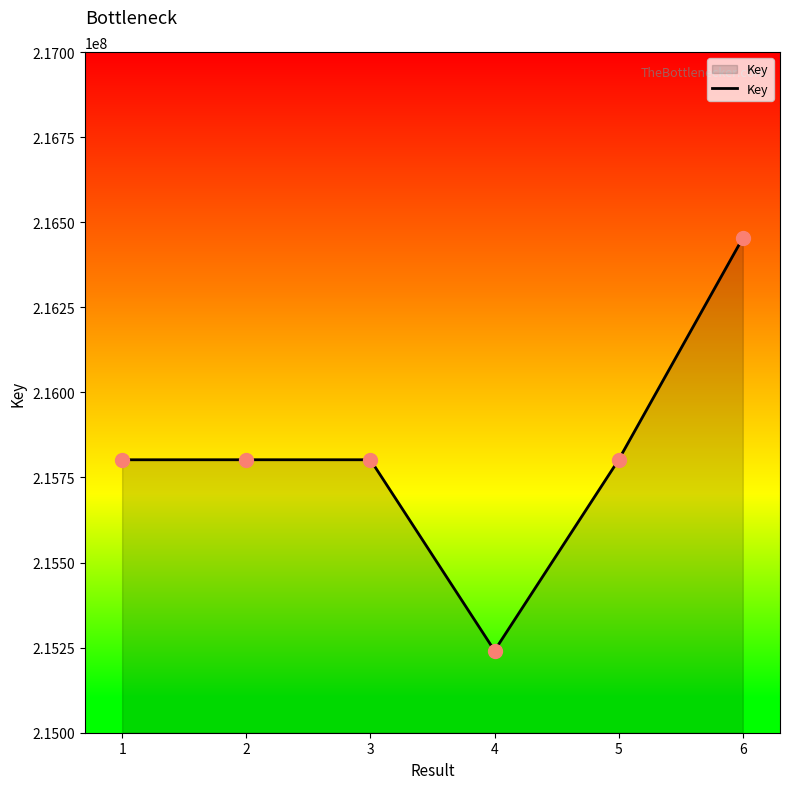

What is the ratio of the value at 1 to the value at 2?

1.0